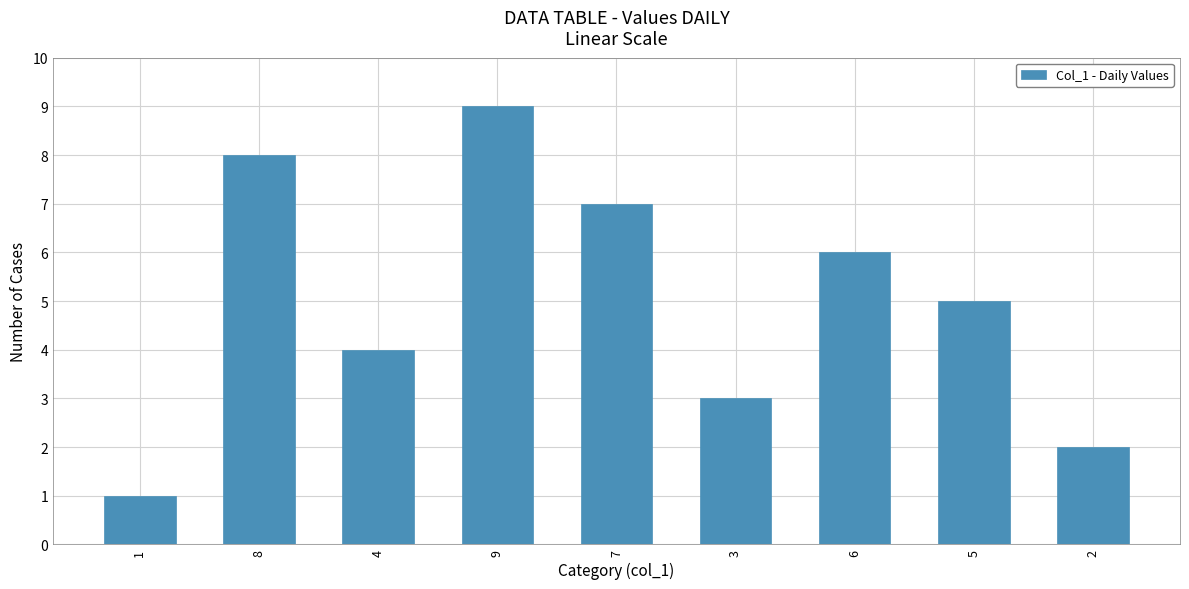

Which category has the highest value across all series?

9